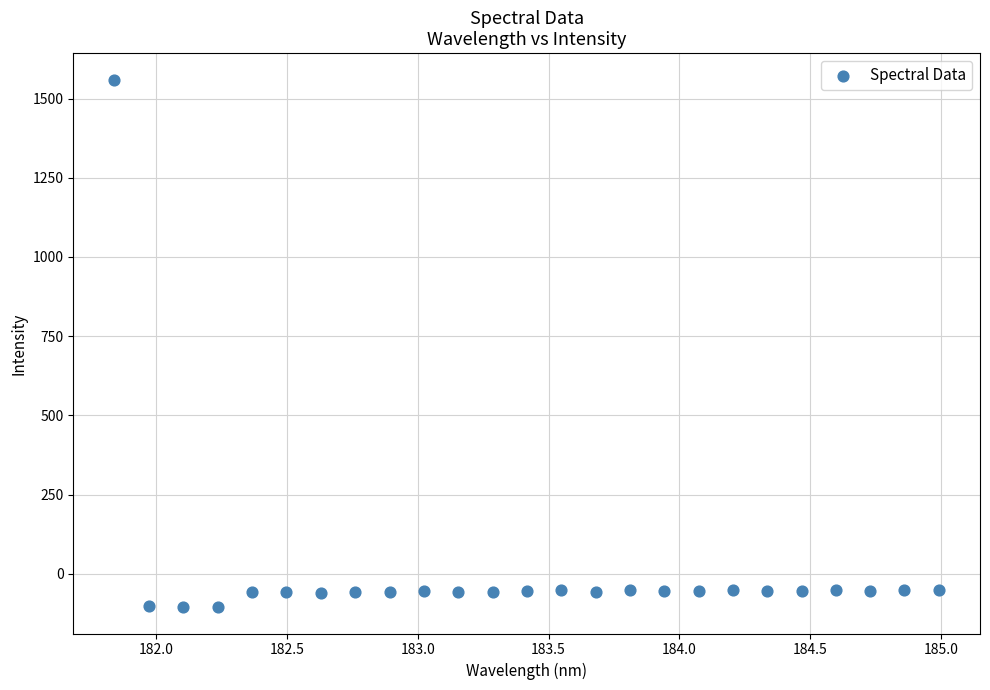

What is the range of Y values (max minus min)?

1665.6